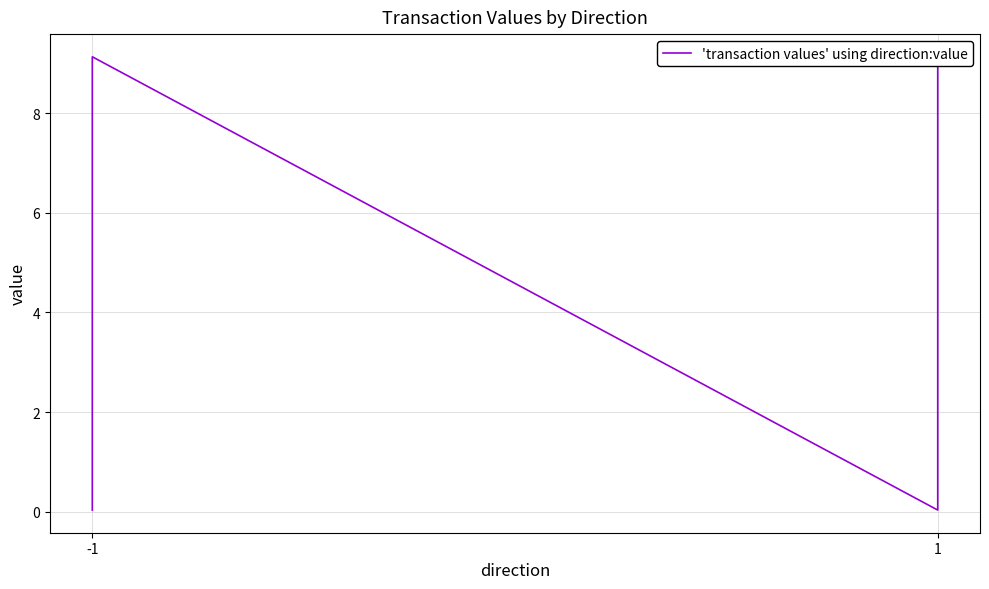

Which label corresponds to the largest value in the chart?

-1